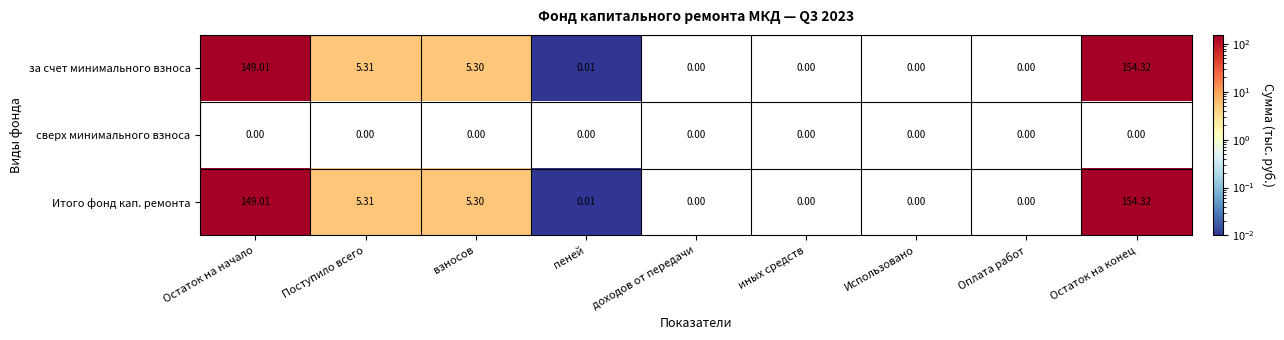

At which category is the sum across all series the highest?

Остаток на конец